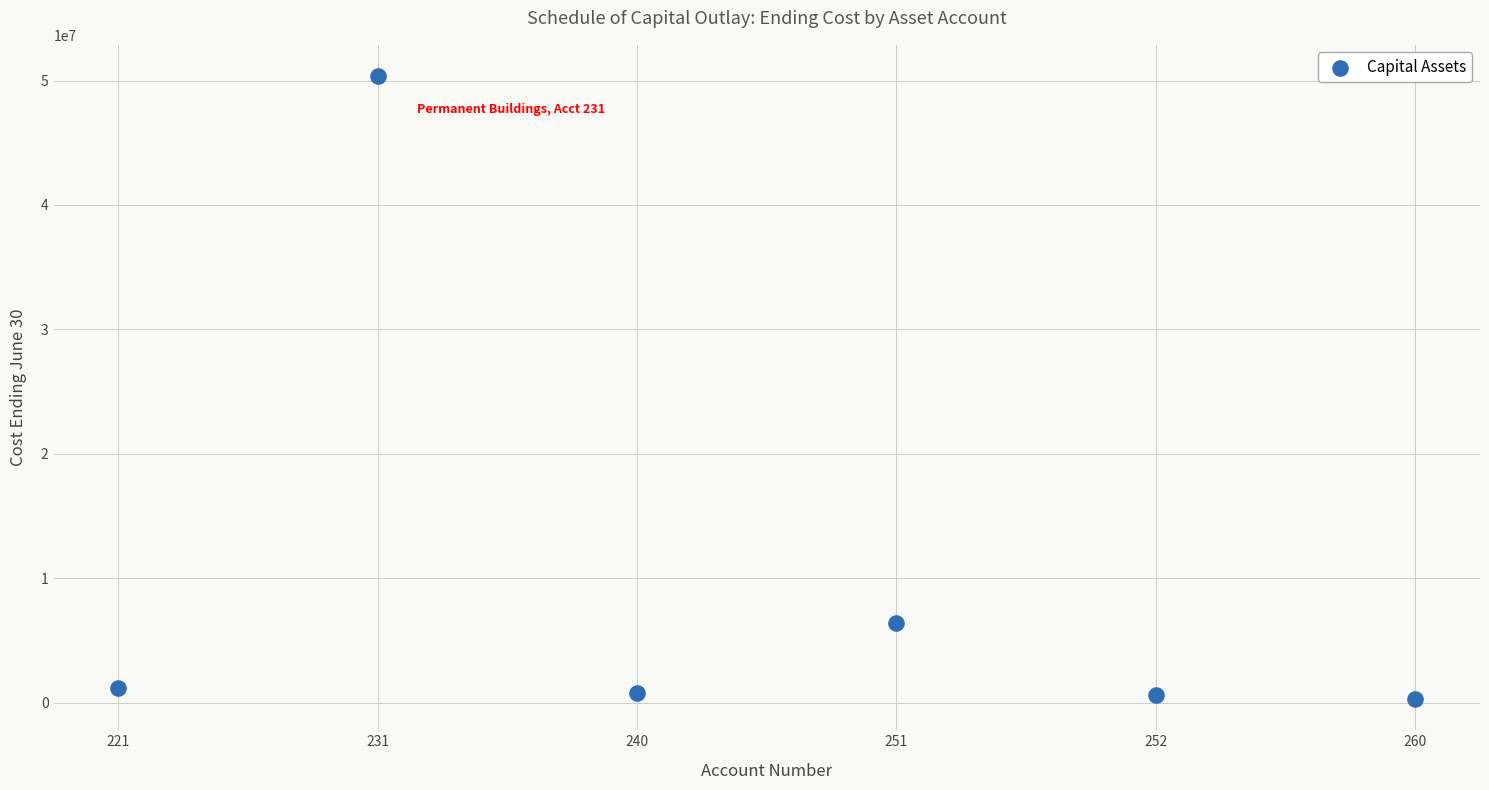

What Y value in the scatter plot is closest to 25325963?

6392126